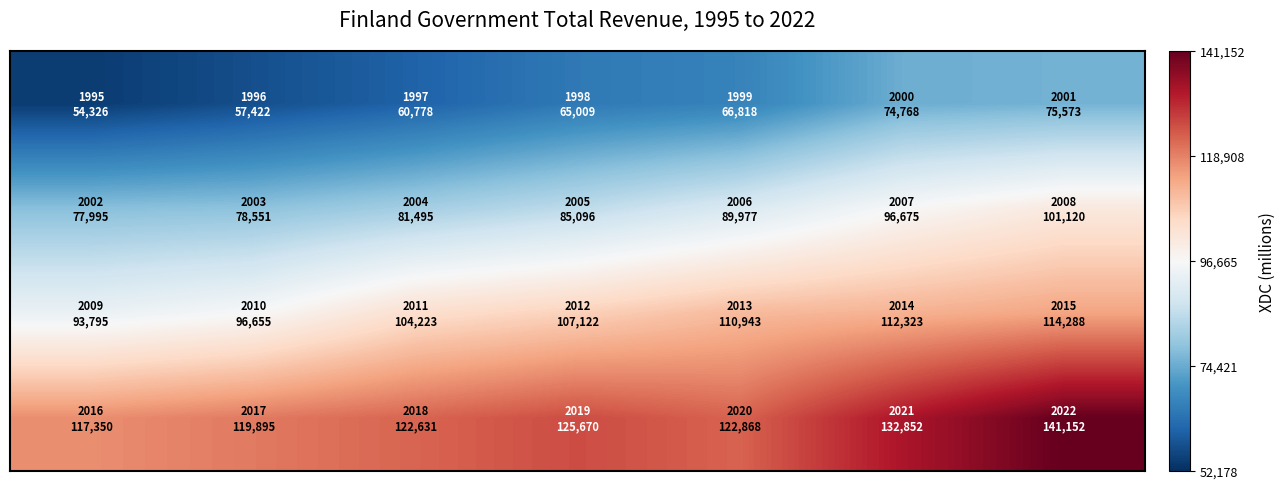

At which category is the sum across all series the highest?

6